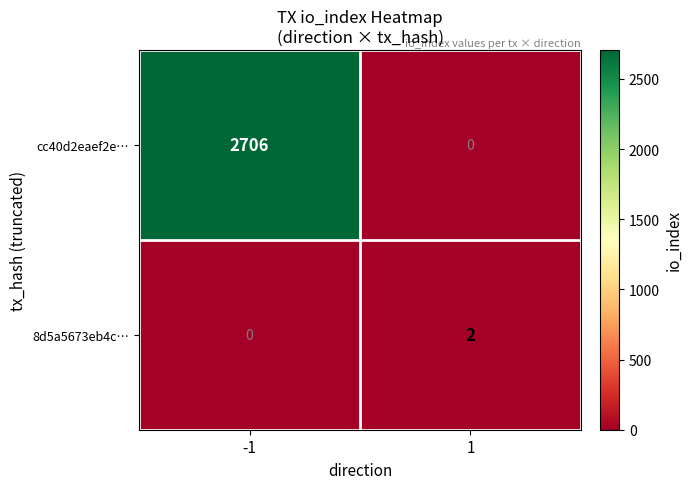

How many values in cc40d2eaef2e… are above zero?

1